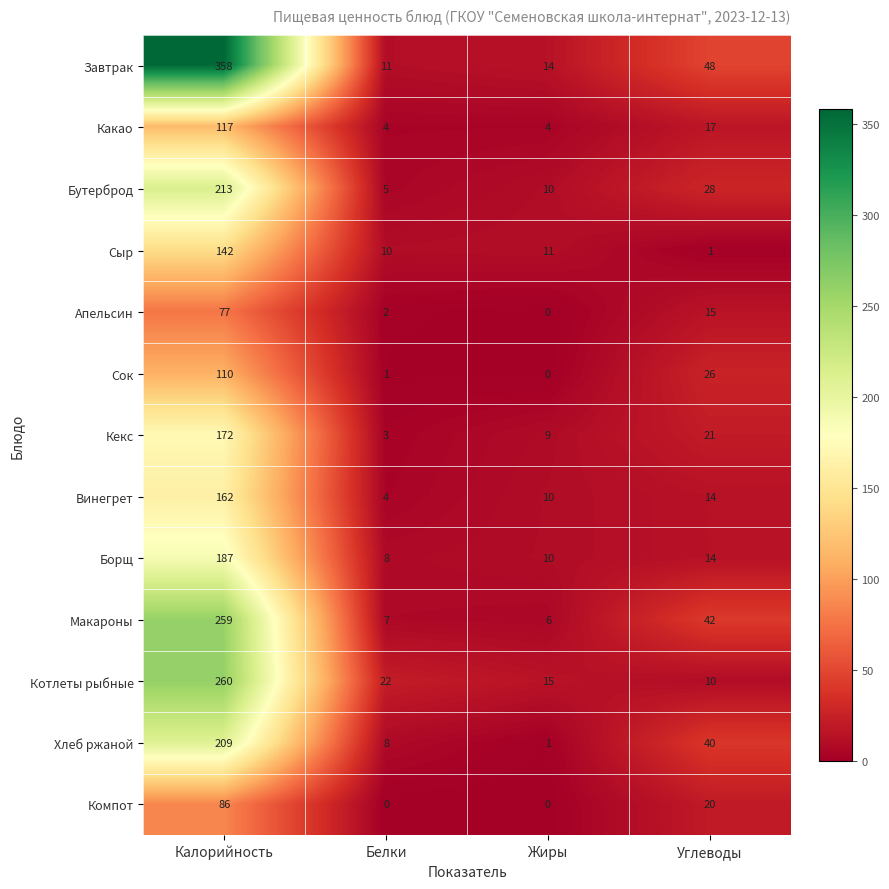

At which category does the chart reach its peak across all series?

Калорийность